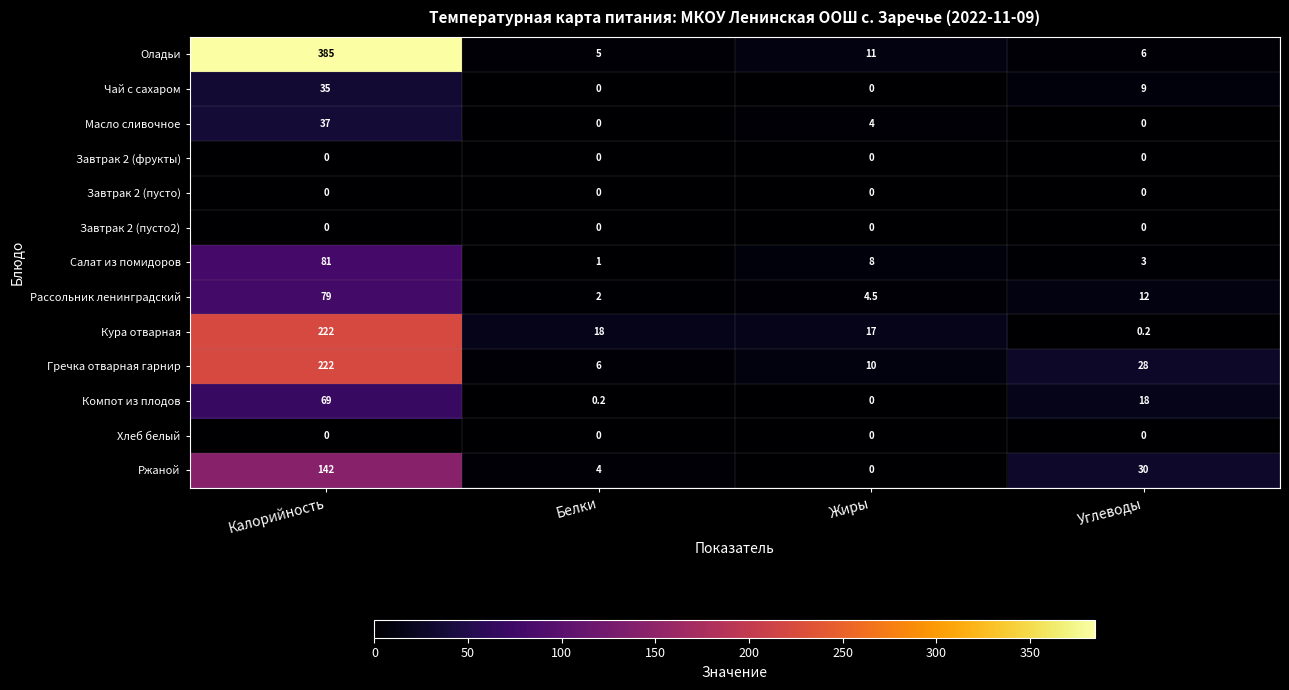

What is the average value of the Кура отварная series?

64.3